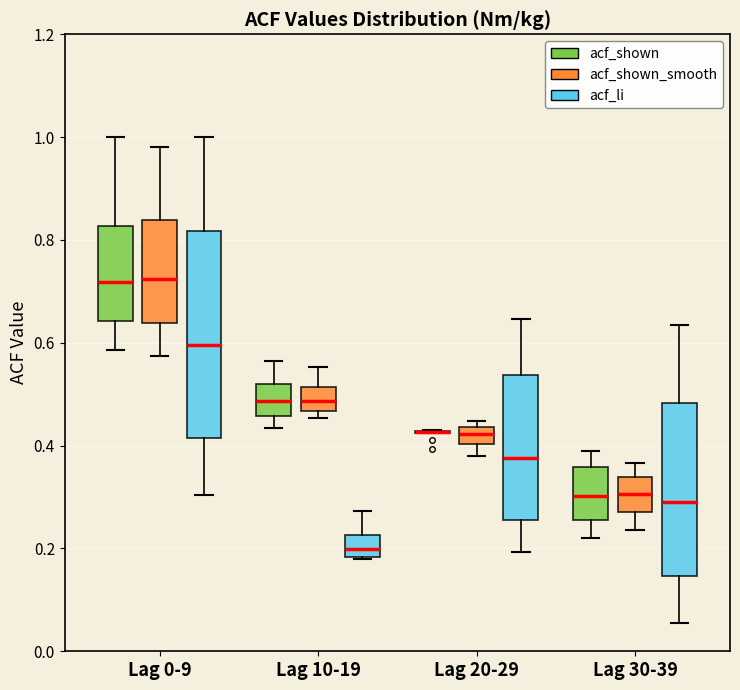

Comparing the boxes themselves (not the whiskers), which one is the tallest?

Lag 0-9 (acf_li)